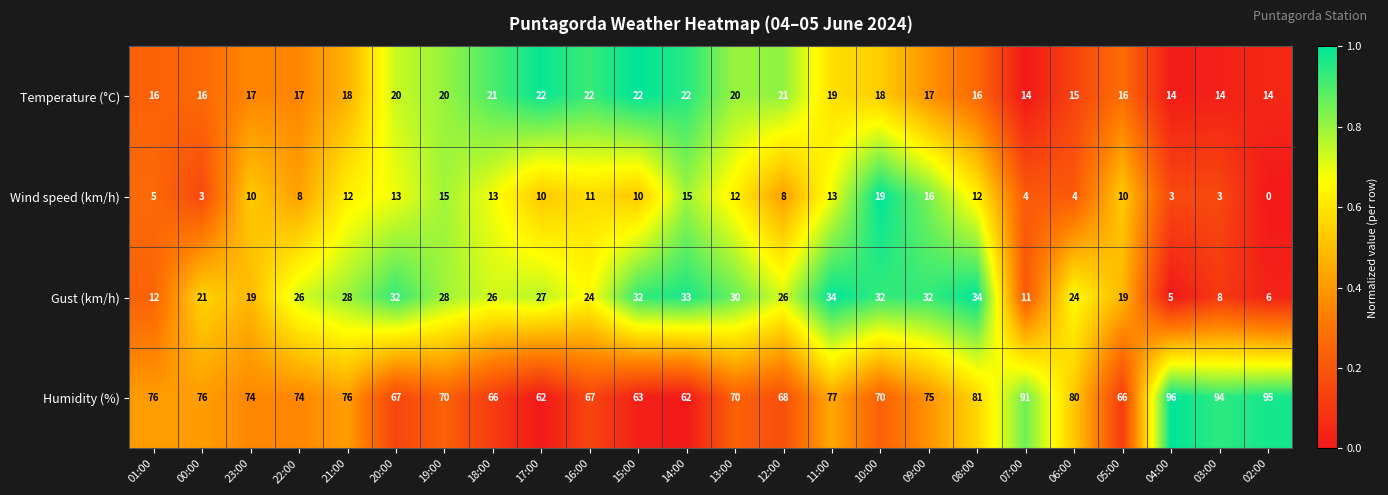

What is the minimum value for Humidity (%)?

62